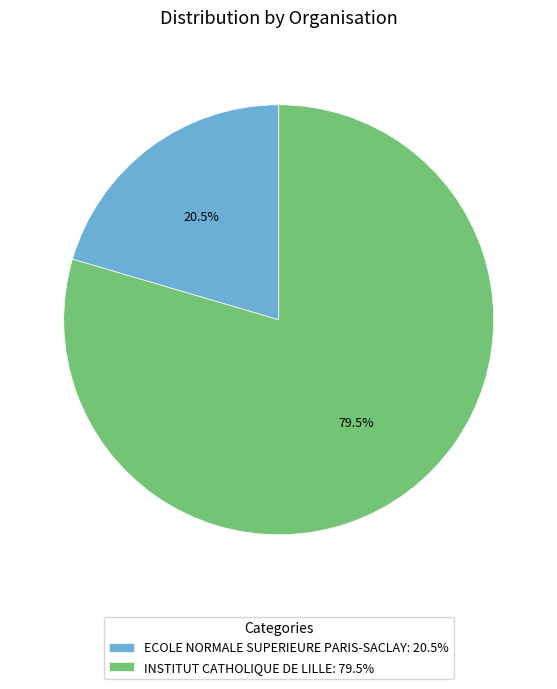

Does ECOLE NORMALE SUPERIEURE PARIS-SACLAY: 20.5% represent more than half of the total?

No